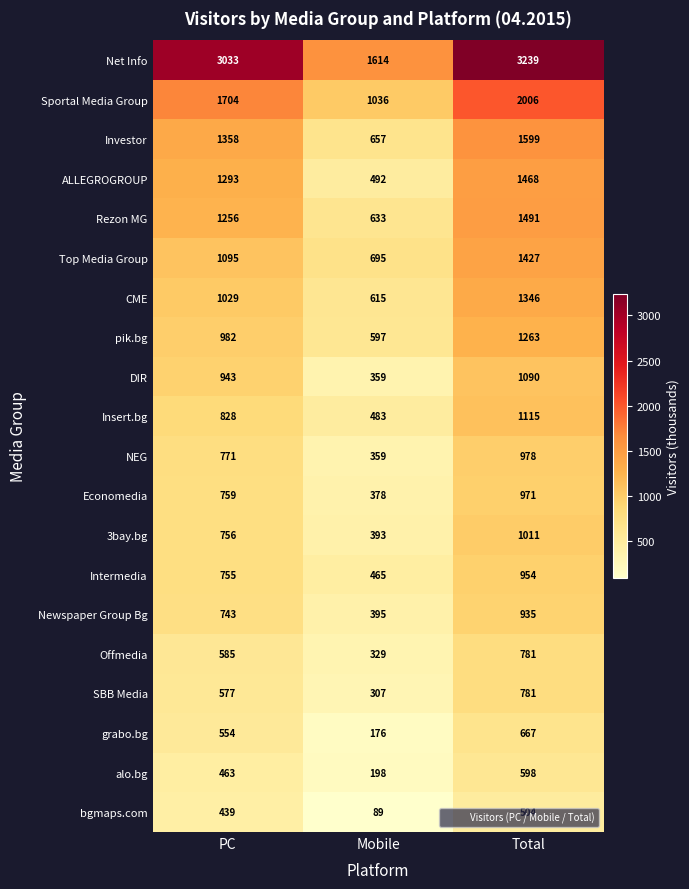

Read the grabo.bg value at Total.

667